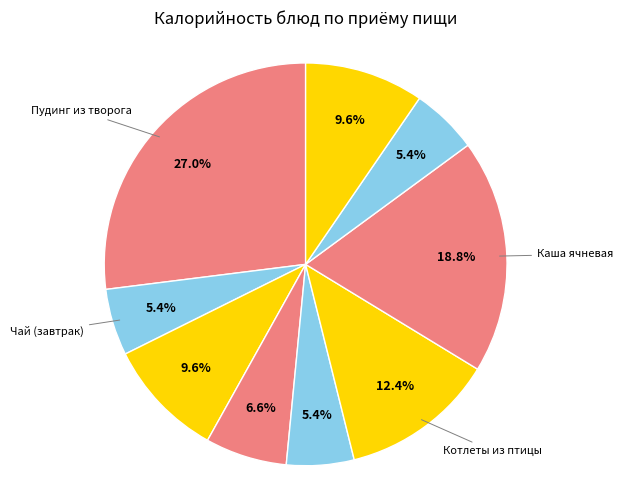

How many segments does this pie chart have?

9